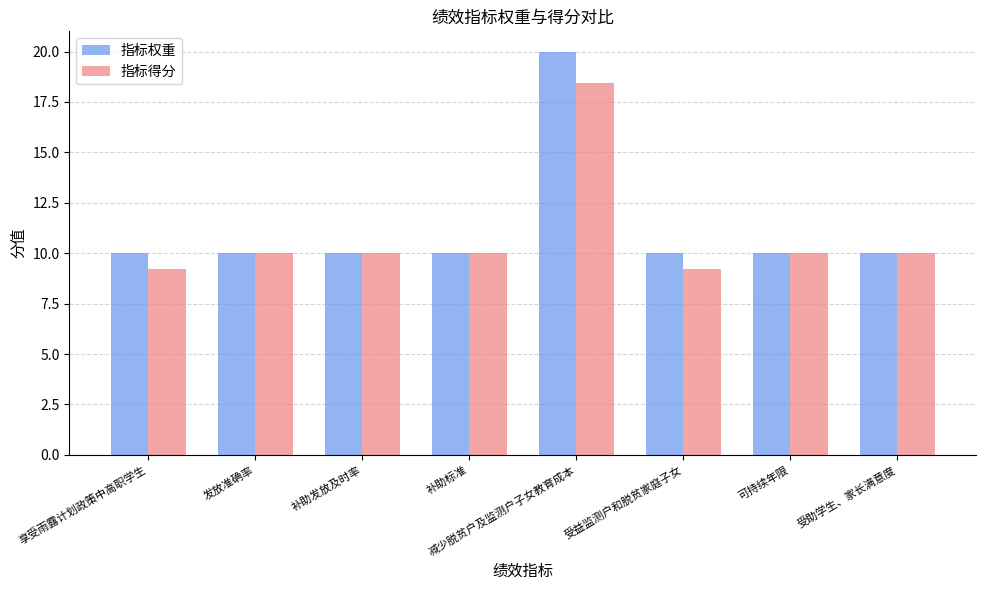

Does the chart contain stacked bars?

No